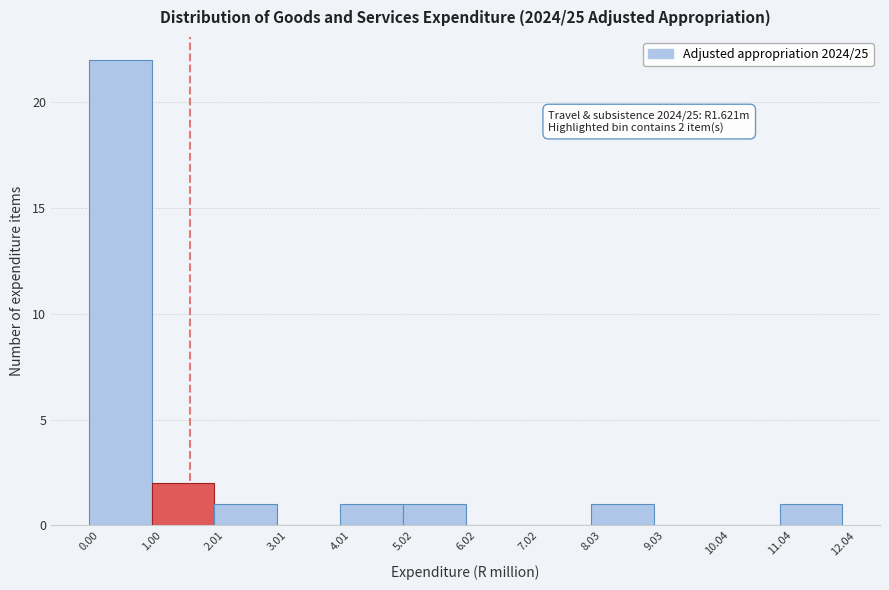

Over which range of the x-axis is the bar tallest?

0.00 to 1.00